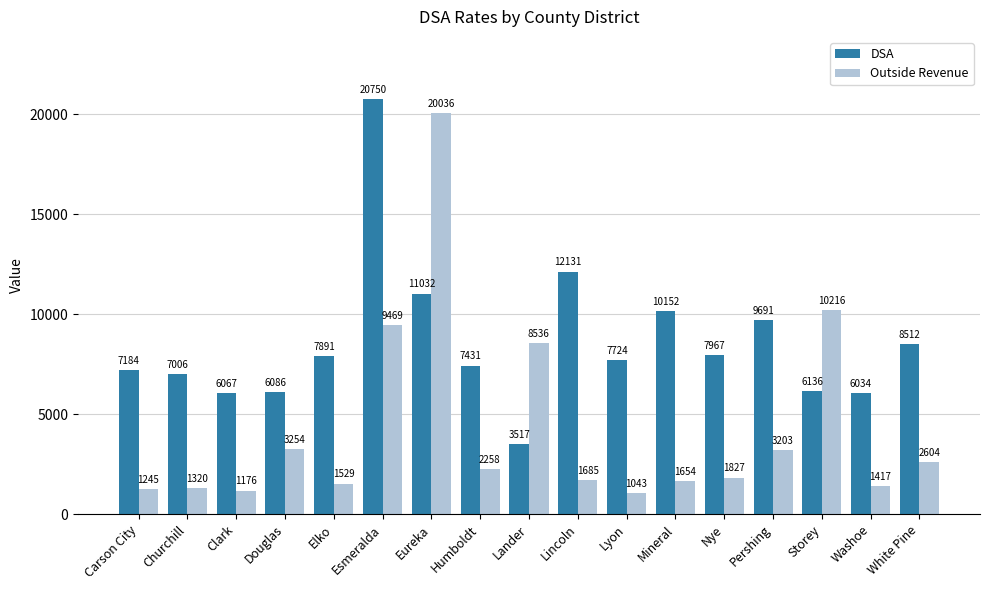

Between Churchill and Humboldt, which series saw the biggest shift?

Outside Revenue